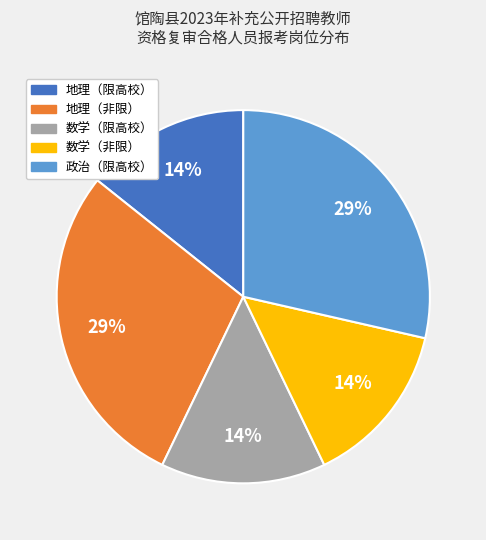

How many segments does this pie chart have?

5